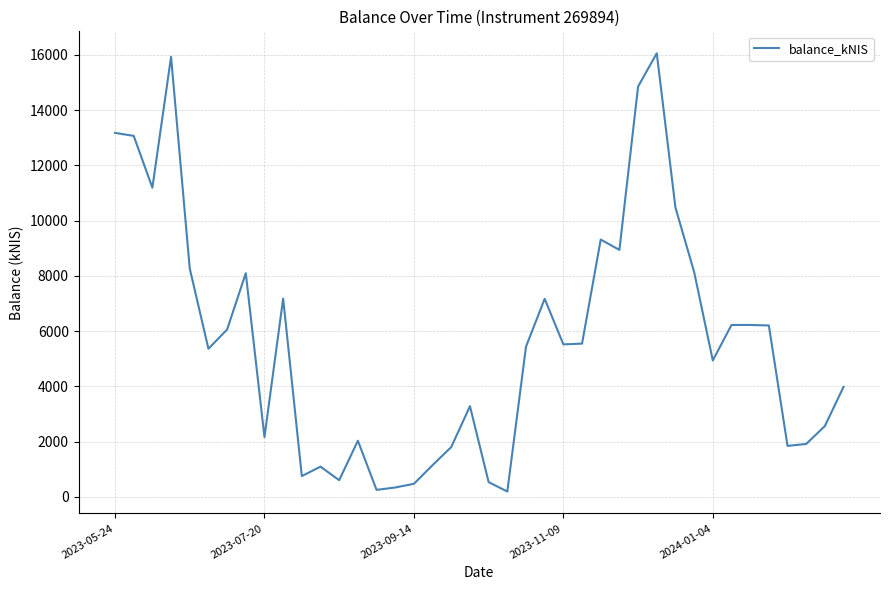

What is the difference between the maximum and minimum values?

15868.5